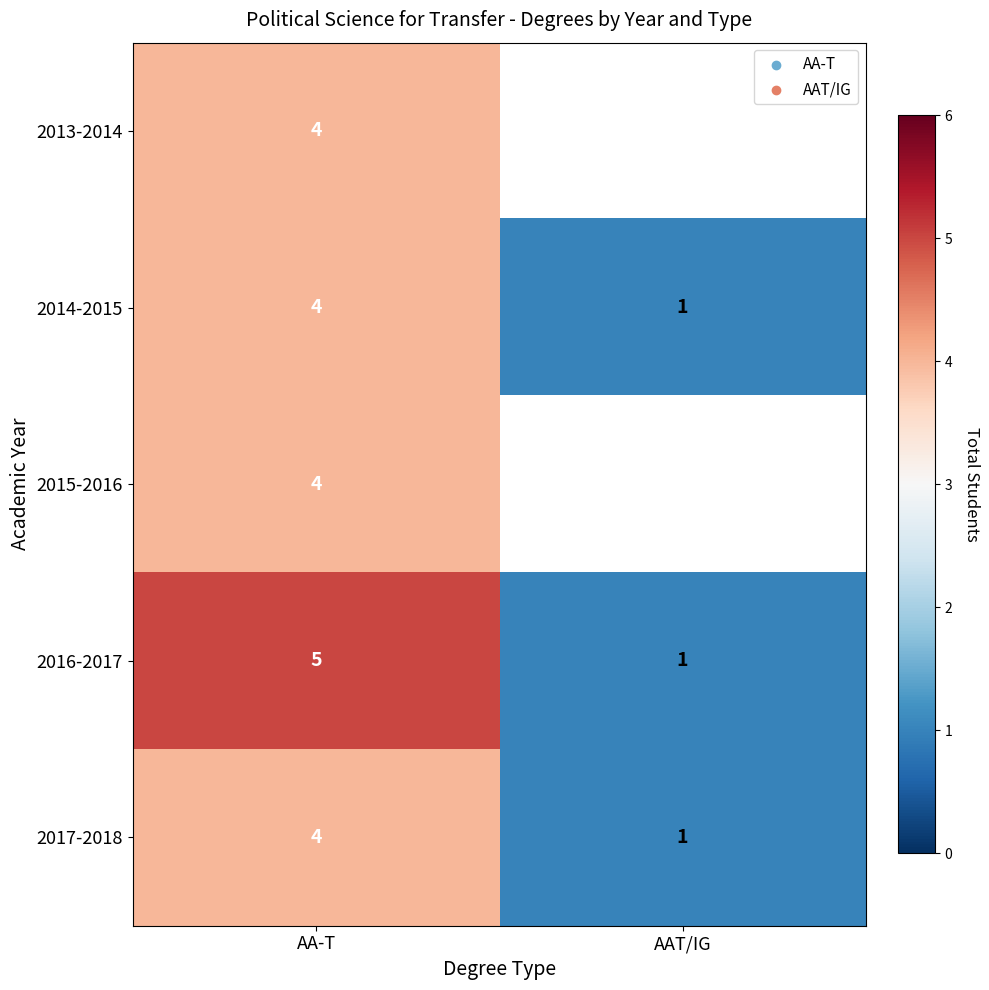

Is the value of 2015-2016 at AA-T greater than the value of 2016-2017 at AAT/IG?

Yes